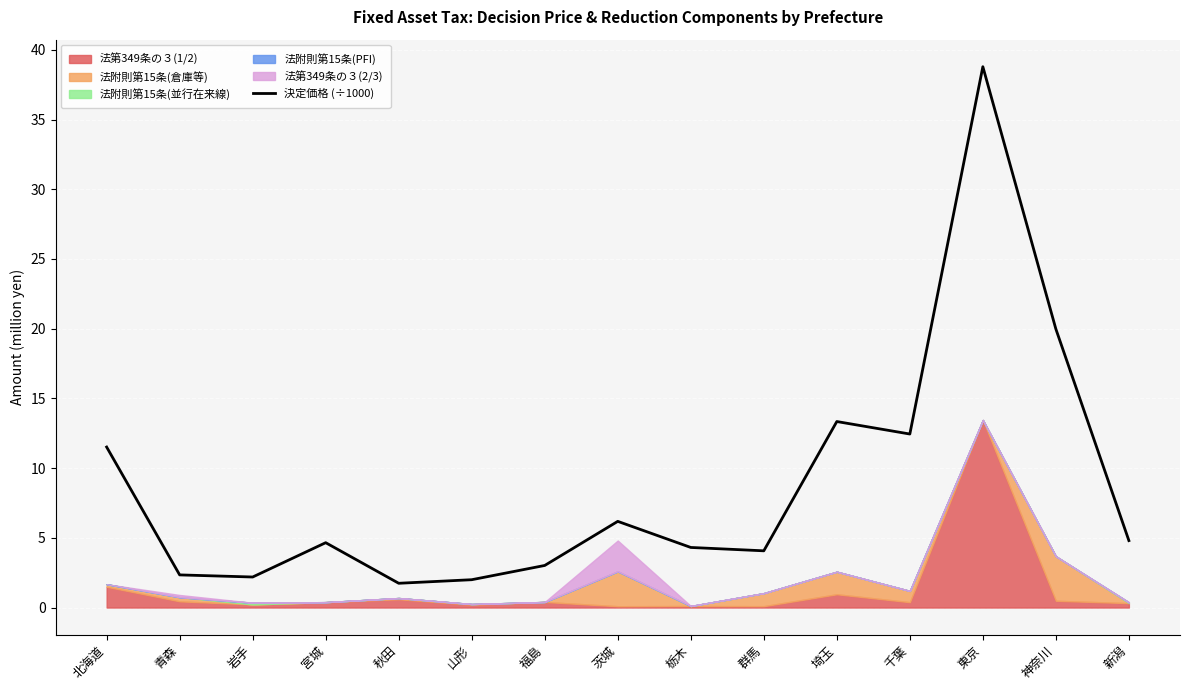

How many interior local peaks (higher than both neighbors) does the data have?

4